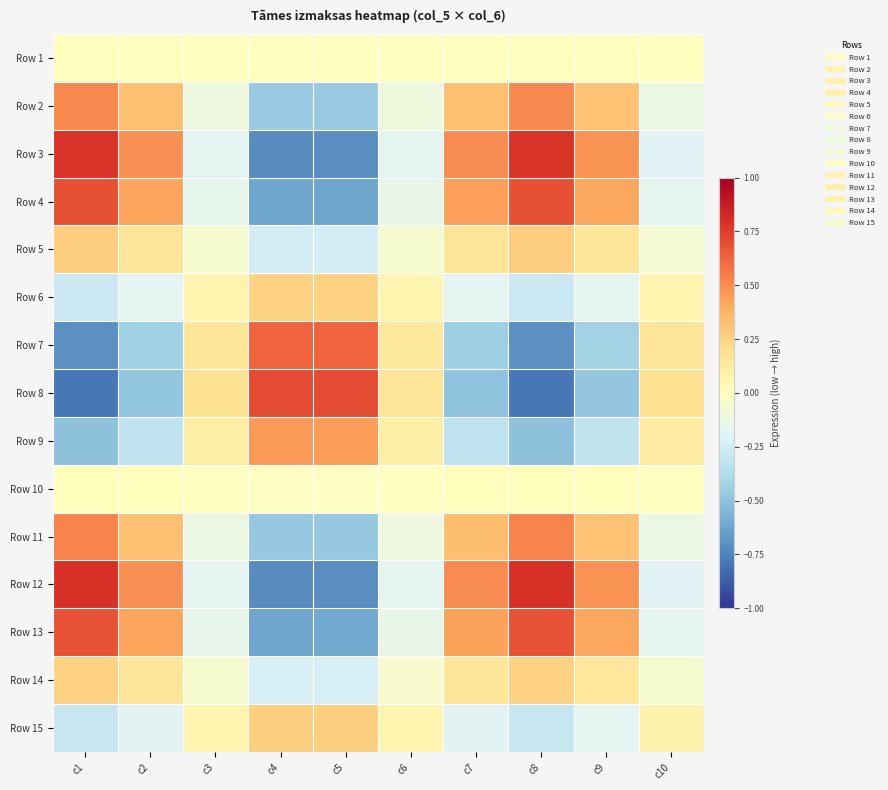

Count the number of data series in this chart.

15